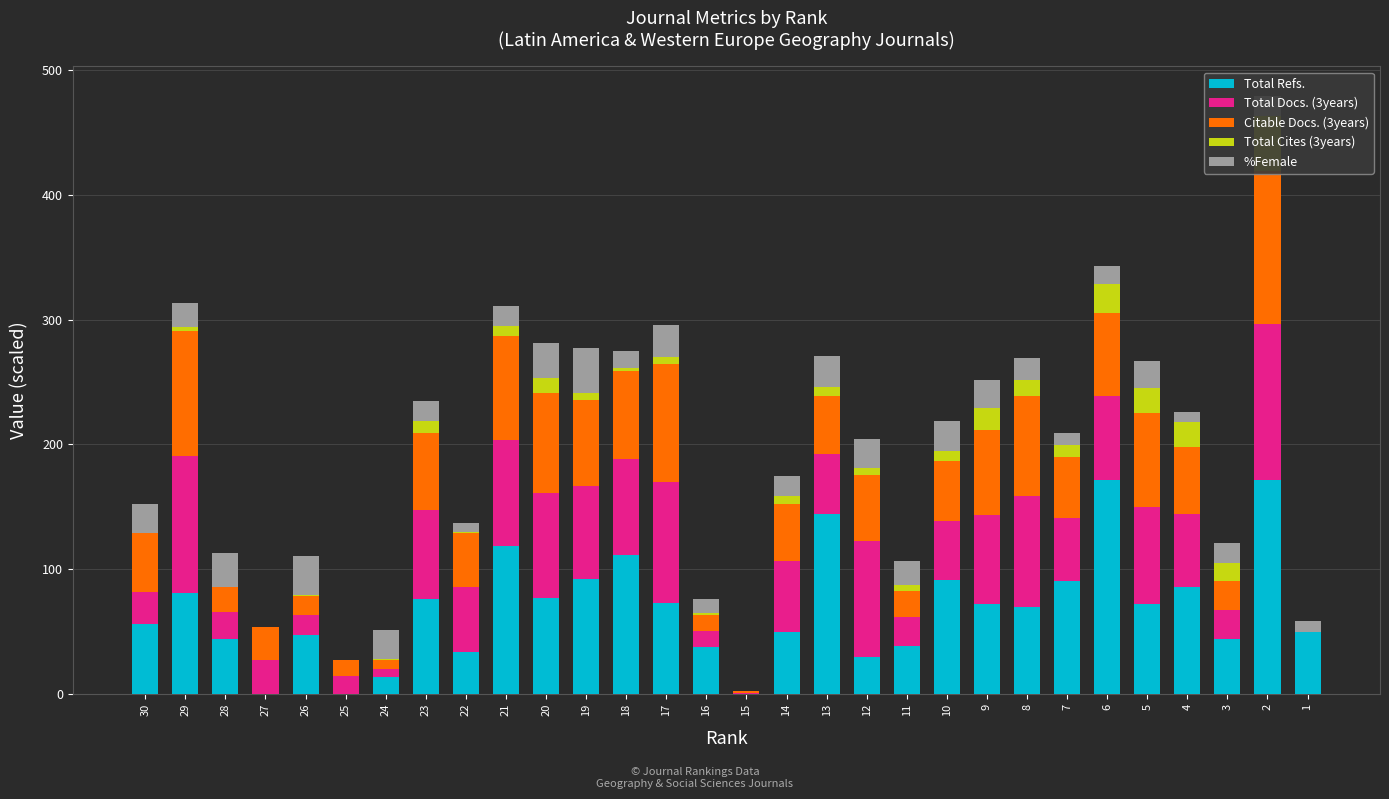

The value of Total Cites (3years) at 27 is 27.7. True or false?

False